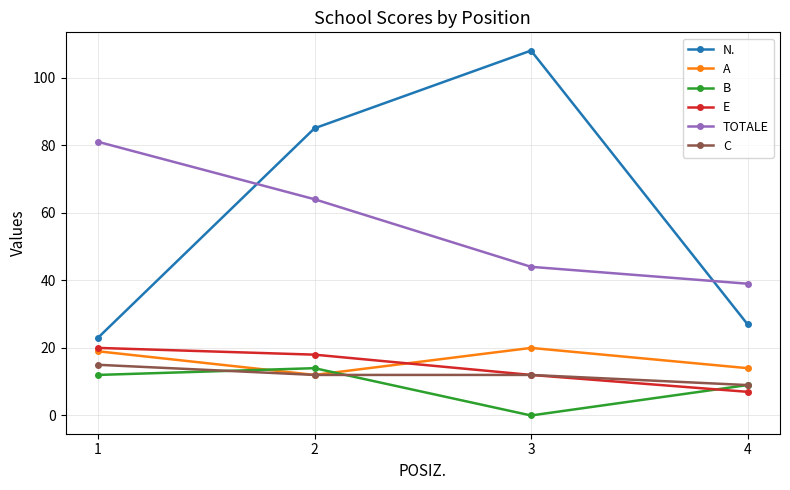

True or false: N. and B intersect in this chart.

False